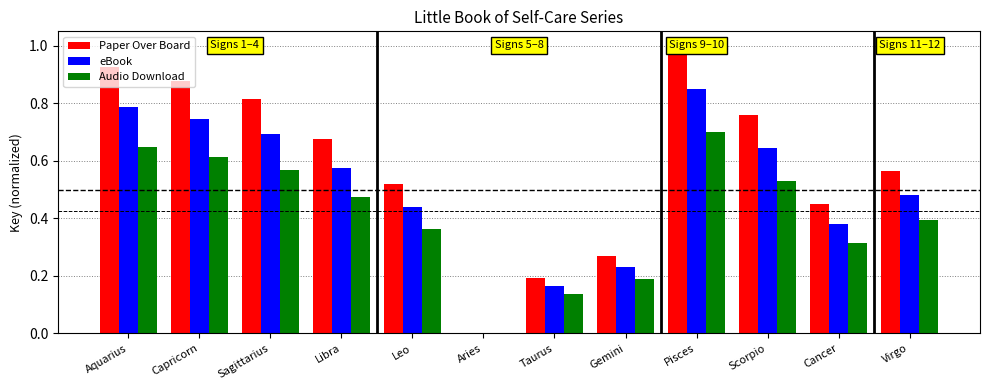

Which series has the largest range (max minus min)?

Paper Over Board